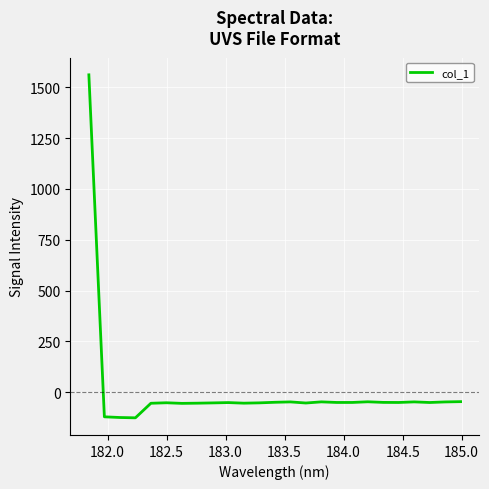

What is the difference between the maximum and minimum values?

1688.0